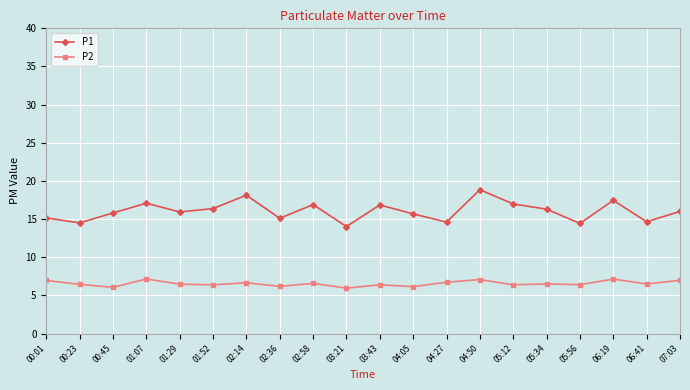

What is the difference between the second highest and second lowest values in the P1 series?

3.7